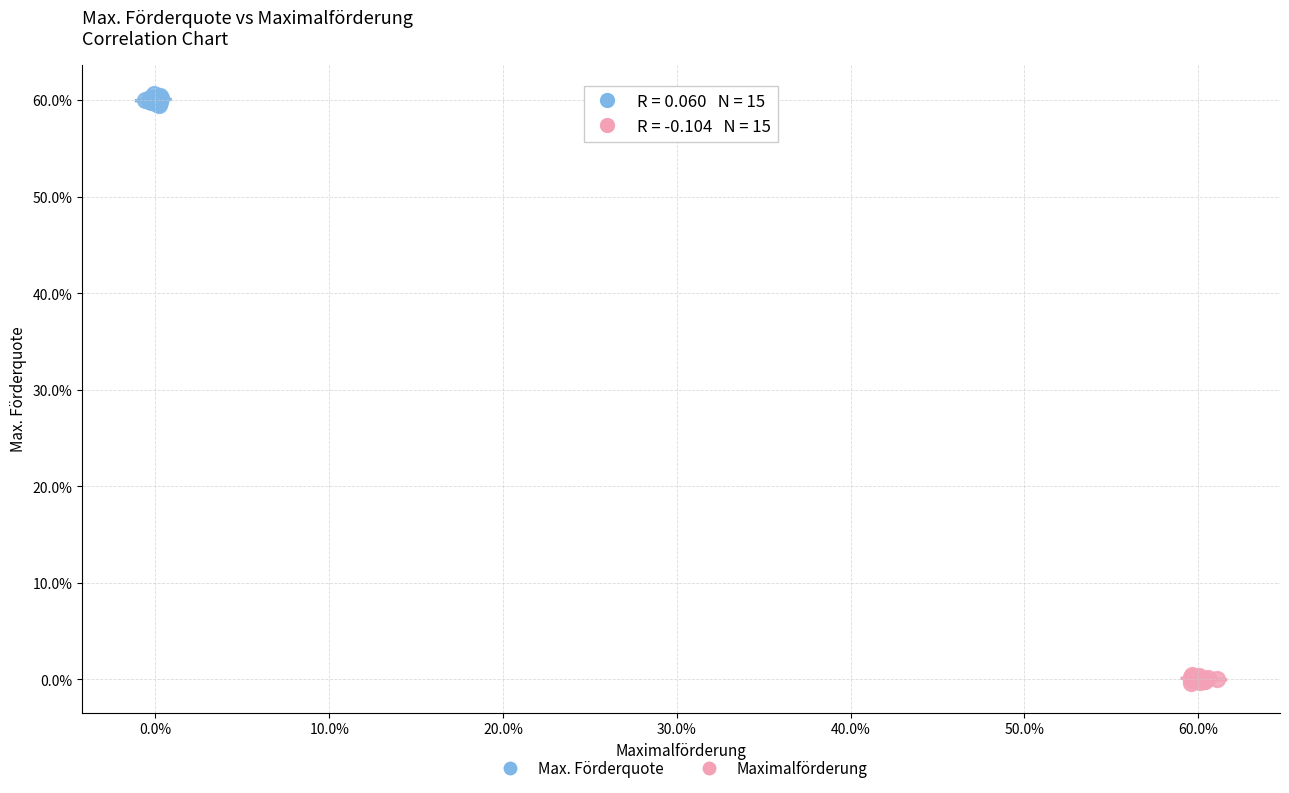

Which series reaches the minimum Y coordinate?

Maximalförderung